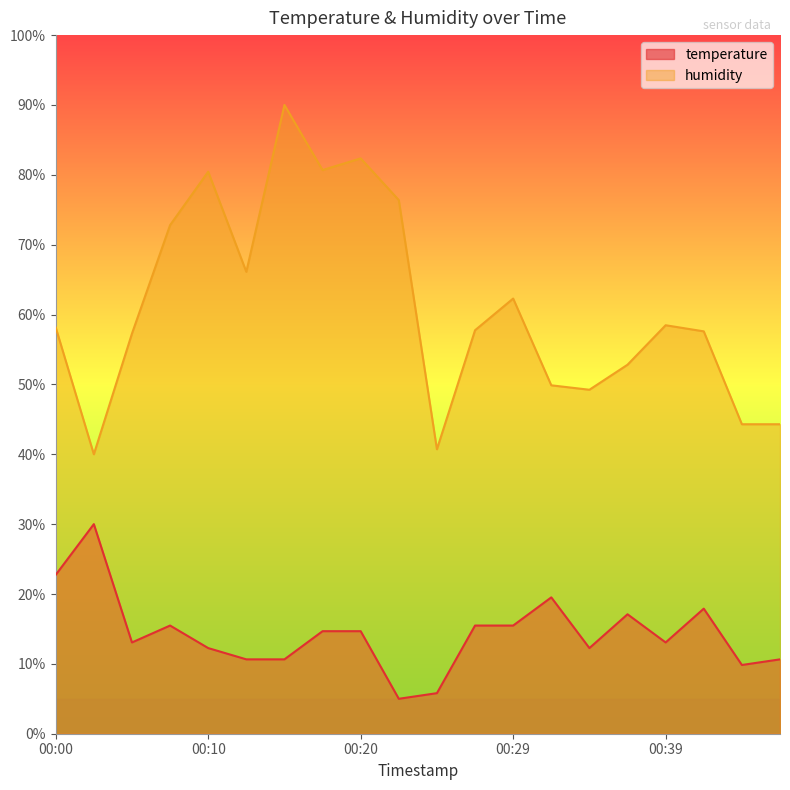

What is the difference between the humidity values at 00:39 and 00:07?

14.3